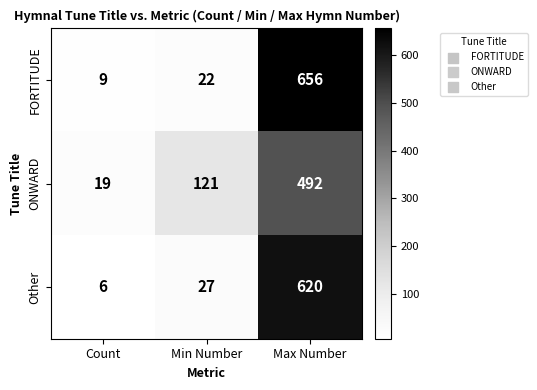

What is the difference between the ONWARD values at Count and Max Number?

473